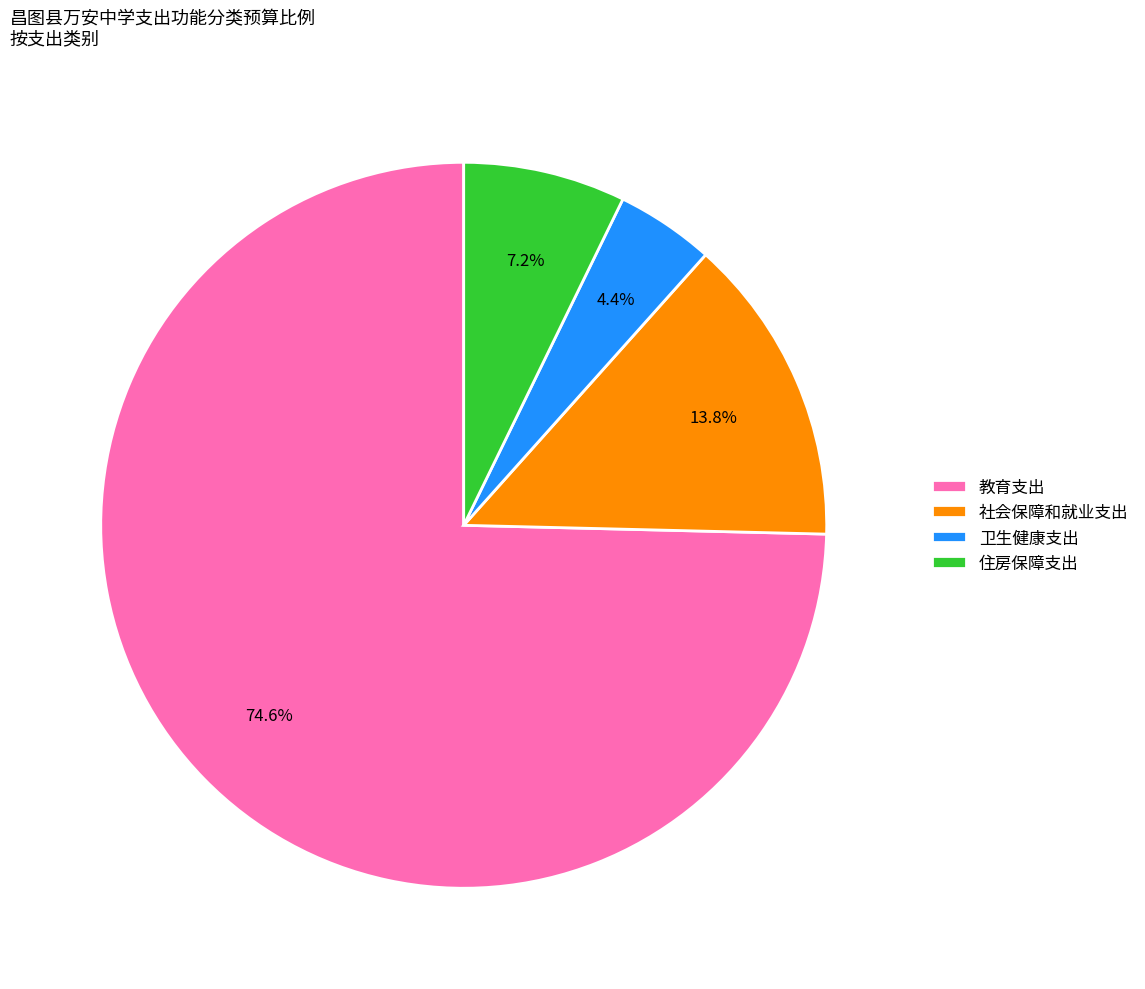

What is the total percentage of 社会保障和就业支出 and 卫生健康支出?

18.2%